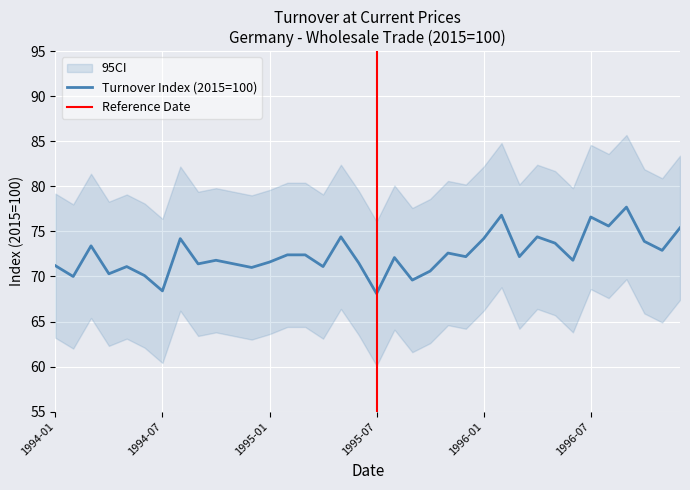

How many interior local valleys (lower than both neighbors) does the data have?

13